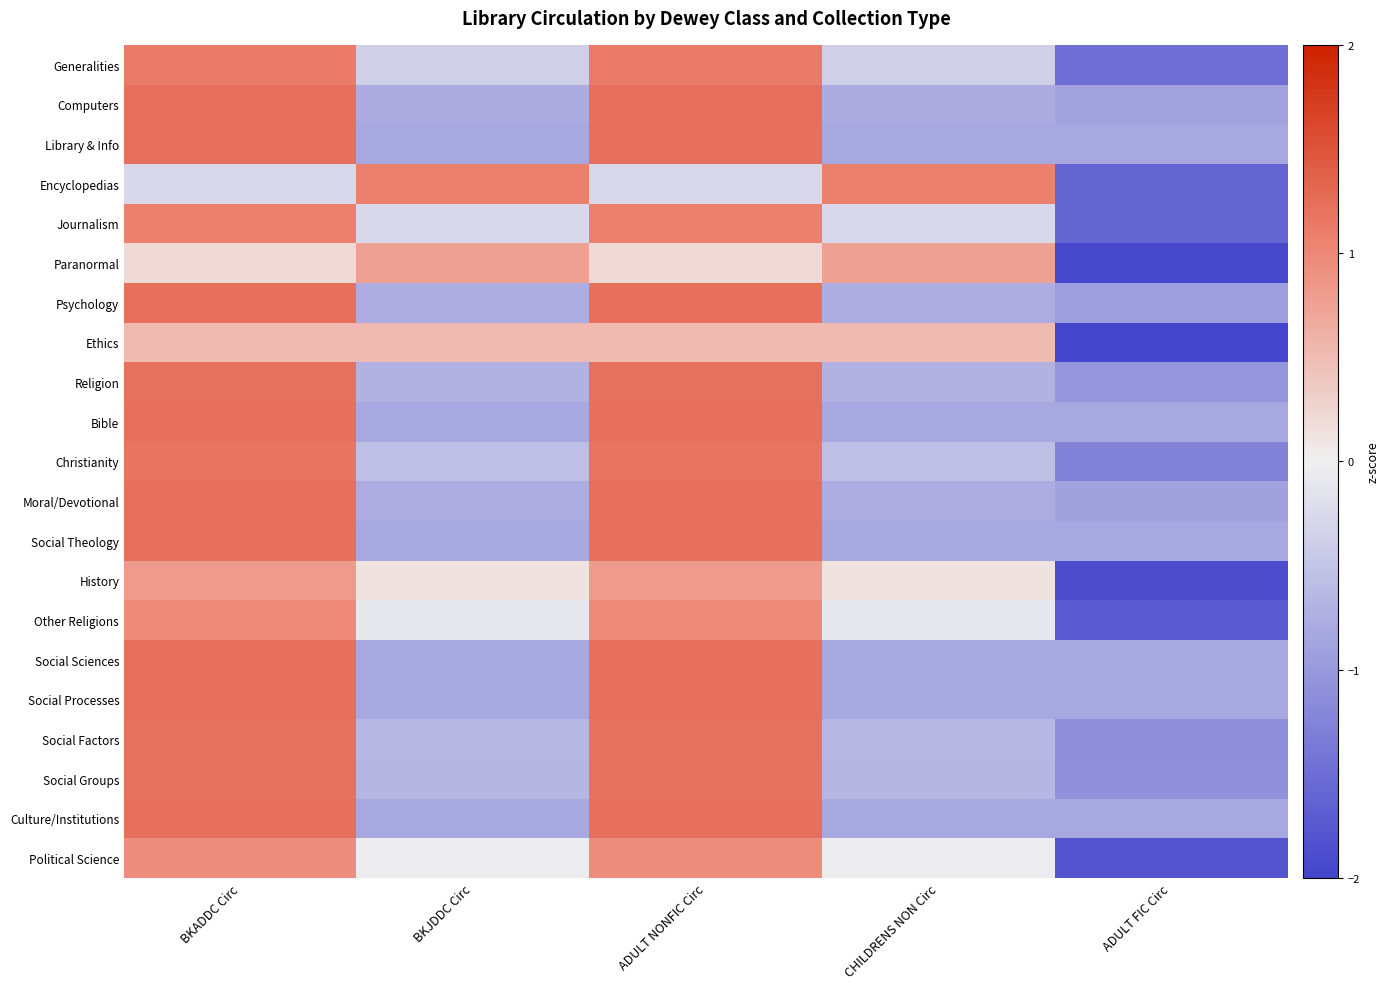

Reading left to right, what are all the values shown in this chart?

Generalities: BKADDC Circ=1.1	BKJDDC Circ=-0.4	ADULT NONFIC Circ=1.1	CHILDRENS NON Circ=-0.4	ADULT FIC Circ=-1.5
Computers: BKADDC Circ=1.2	BKJDDC Circ=-0.8	ADULT NONFIC Circ=1.2	CHILDRENS NON Circ=-0.8	ADULT FIC Circ=-0.9
Library & Info: BKADDC Circ=1.2	BKJDDC Circ=-0.8	ADULT NONFIC Circ=1.2	CHILDRENS NON Circ=-0.8	ADULT FIC Circ=-0.8
Encyclopedias: BKADDC Circ=-0.3	BKJDDC Circ=1.1	ADULT NONFIC Circ=-0.3	CHILDRENS NON Circ=1.1	ADULT FIC Circ=-1.6
Journalism: BKADDC Circ=1.1	BKJDDC Circ=-0.3	ADULT NONFIC Circ=1.1	CHILDRENS NON Circ=-0.3	ADULT FIC Circ=-1.6
Paranormal: BKADDC Circ=0.2	BKJDDC Circ=0.8	ADULT NONFIC Circ=0.2	CHILDRENS NON Circ=0.8	ADULT FIC Circ=-1.9
Psychology: BKADDC Circ=1.2	BKJDDC Circ=-0.8	ADULT NONFIC Circ=1.2	CHILDRENS NON Circ=-0.8	ADULT FIC Circ=-0.9
Ethics: BKADDC Circ=0.5	BKJDDC Circ=0.5	ADULT NONFIC Circ=0.5	CHILDRENS NON Circ=0.5	ADULT FIC Circ=-2.0
Religion: BKADDC Circ=1.2	BKJDDC Circ=-0.7	ADULT NONFIC Circ=1.2	CHILDRENS NON Circ=-0.7	ADULT FIC Circ=-1.0
Bible: BKADDC Circ=1.2	BKJDDC Circ=-0.8	ADULT NONFIC Circ=1.2	CHILDRENS NON Circ=-0.8	ADULT FIC Circ=-0.8
Christianity: BKADDC Circ=1.2	BKJDDC Circ=-0.6	ADULT NONFIC Circ=1.2	CHILDRENS NON Circ=-0.6	ADULT FIC Circ=-1.3
Moral/Devotional: BKADDC Circ=1.2	BKJDDC Circ=-0.8	ADULT NONFIC Circ=1.2	CHILDRENS NON Circ=-0.8	ADULT FIC Circ=-0.9
Social Theology: BKADDC Circ=1.2	BKJDDC Circ=-0.8	ADULT NONFIC Circ=1.2	CHILDRENS NON Circ=-0.8	ADULT FIC Circ=-0.8
History: BKADDC Circ=0.8	BKJDDC Circ=0.1	ADULT NONFIC Circ=0.8	CHILDRENS NON Circ=0.1	ADULT FIC Circ=-1.9
Other Religions: BKADDC Circ=1.0	BKJDDC Circ=-0.1	ADULT NONFIC Circ=1.0	CHILDRENS NON Circ=-0.1	ADULT FIC Circ=-1.7
Social Sciences: BKADDC Circ=1.2	BKJDDC Circ=-0.8	ADULT NONFIC Circ=1.2	CHILDRENS NON Circ=-0.8	ADULT FIC Circ=-0.8
Social Processes: BKADDC Circ=1.2	BKJDDC Circ=-0.8	ADULT NONFIC Circ=1.2	CHILDRENS NON Circ=-0.8	ADULT FIC Circ=-0.8
Social Factors: BKADDC Circ=1.2	BKJDDC Circ=-0.6	ADULT NONFIC Circ=1.2	CHILDRENS NON Circ=-0.6	ADULT FIC Circ=-1.1
Social Groups: BKADDC Circ=1.2	BKJDDC Circ=-0.7	ADULT NONFIC Circ=1.2	CHILDRENS NON Circ=-0.7	ADULT FIC Circ=-1.1
Culture/Institutions: BKADDC Circ=1.2	BKJDDC Circ=-0.8	ADULT NONFIC Circ=1.2	CHILDRENS NON Circ=-0.8	ADULT FIC Circ=-0.8
Political Science: BKADDC Circ=0.9	BKJDDC Circ=-0.0	ADULT NONFIC Circ=0.9	CHILDRENS NON Circ=-0.0	ADULT FIC Circ=-1.8